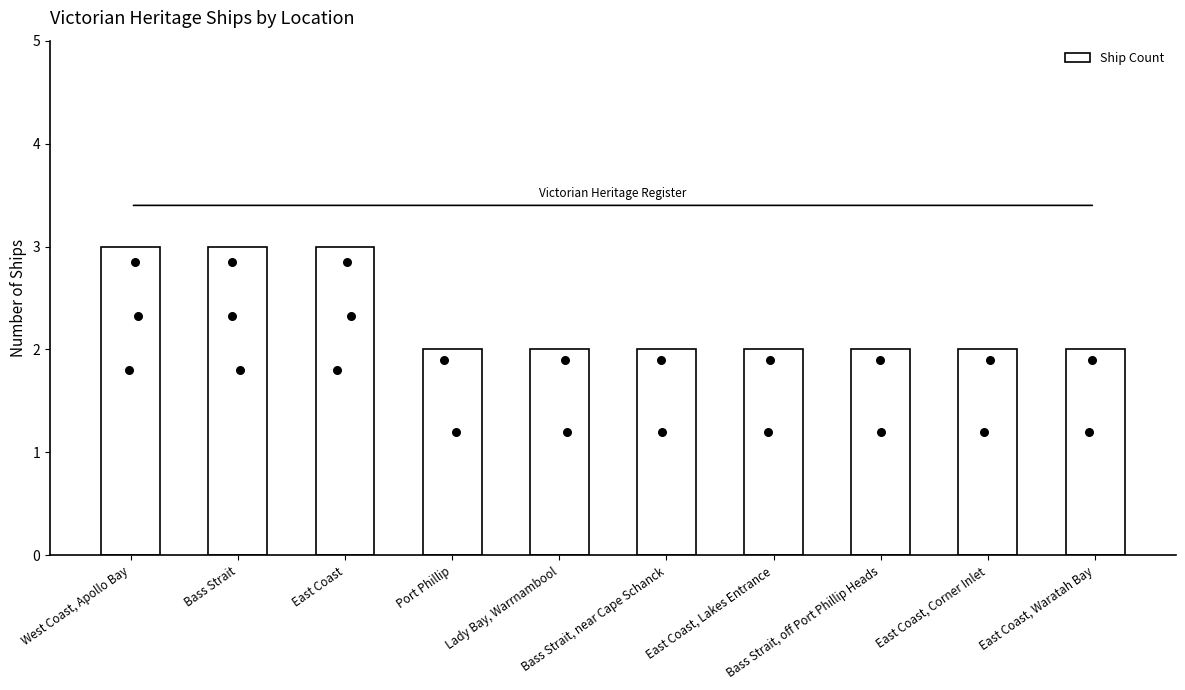

Between East Coast, Lakes Entrance and Bass Strait, which is larger?

Bass Strait